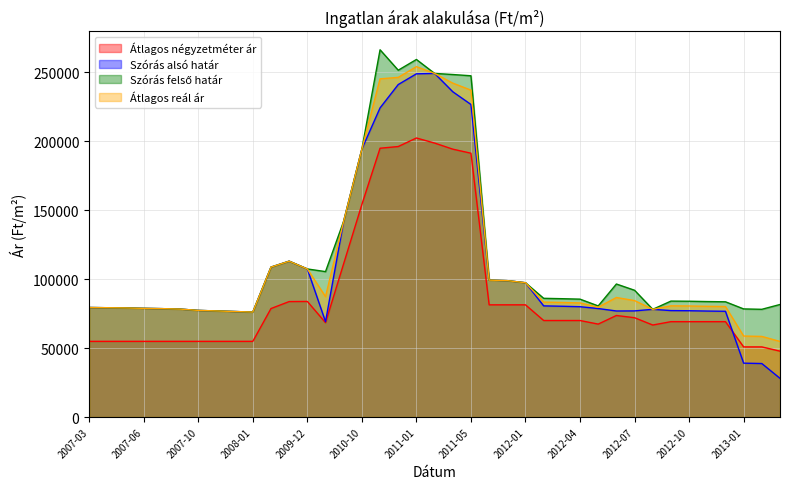

What is the maximum value shown in the chart?

266137